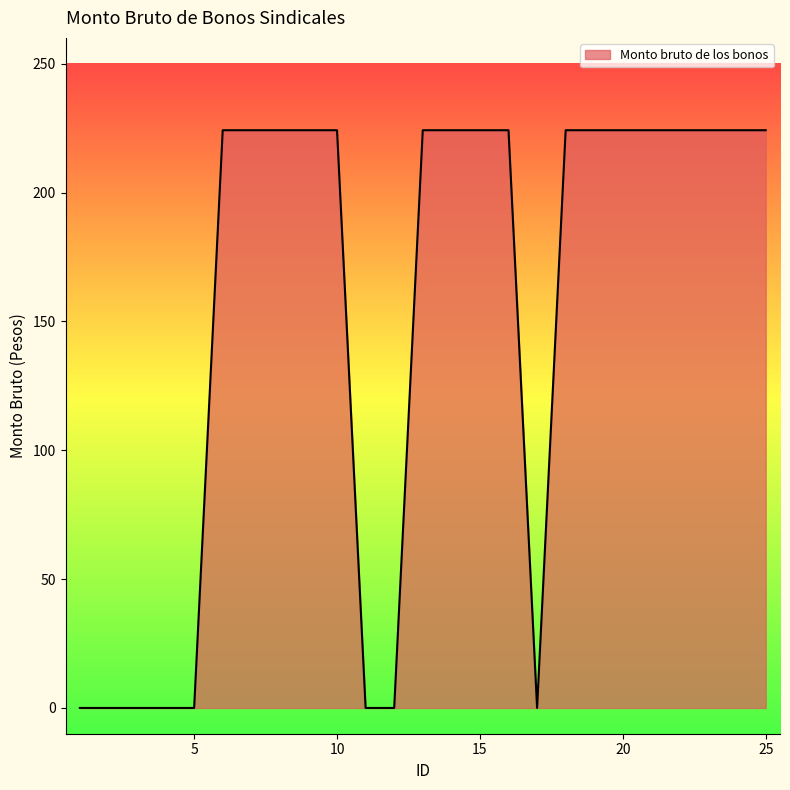

What is the difference between the maximum and minimum values?

224.2